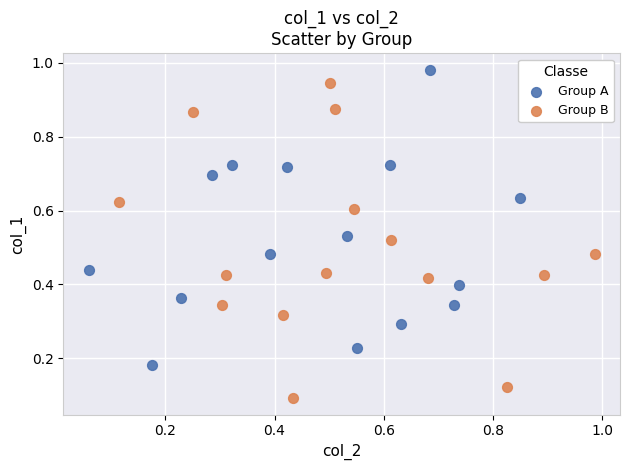

What are all the series names shown in the legend?

Group A, Group B